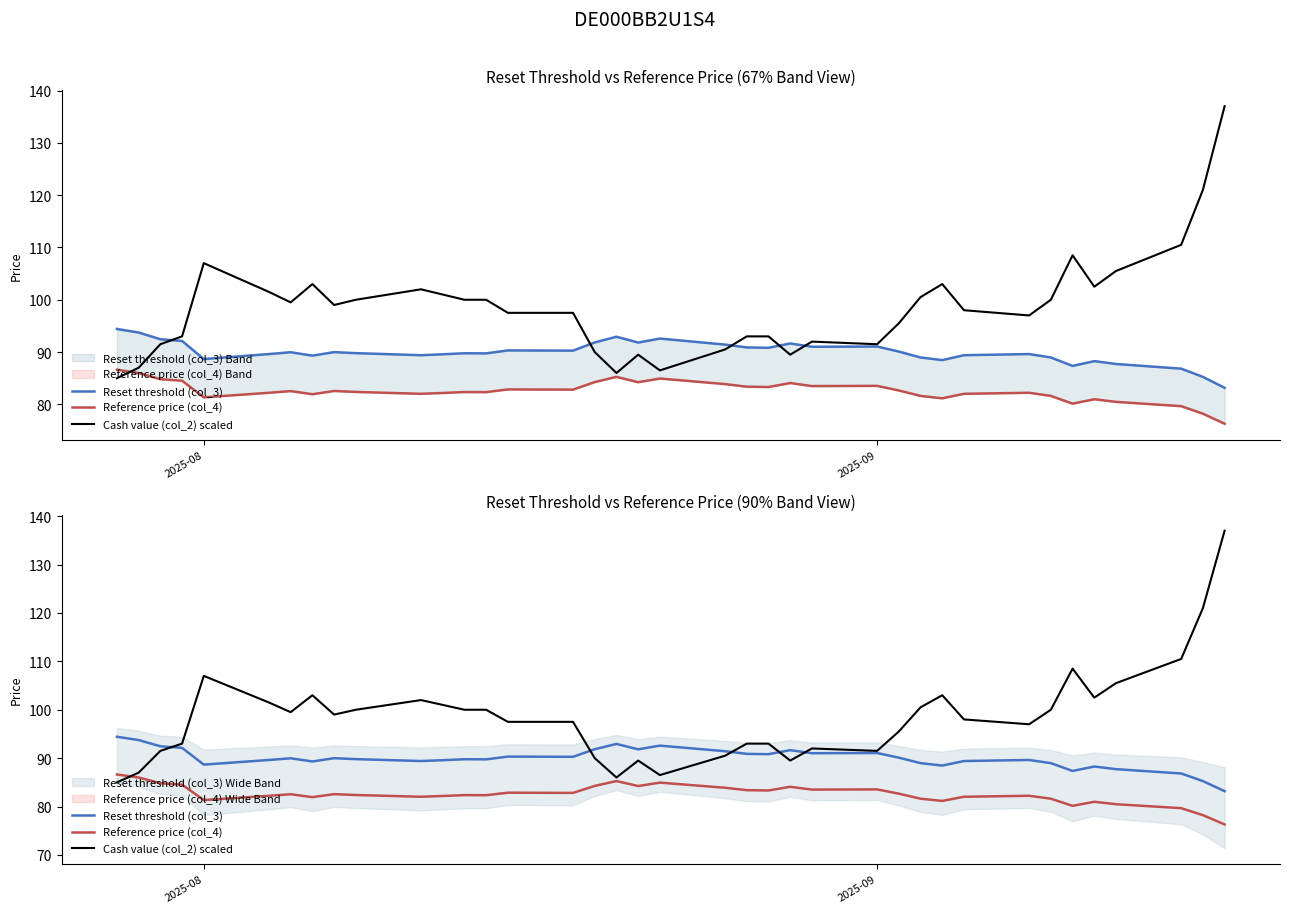

How many interior local valleys does the Reset threshold (col_3) series have?

10